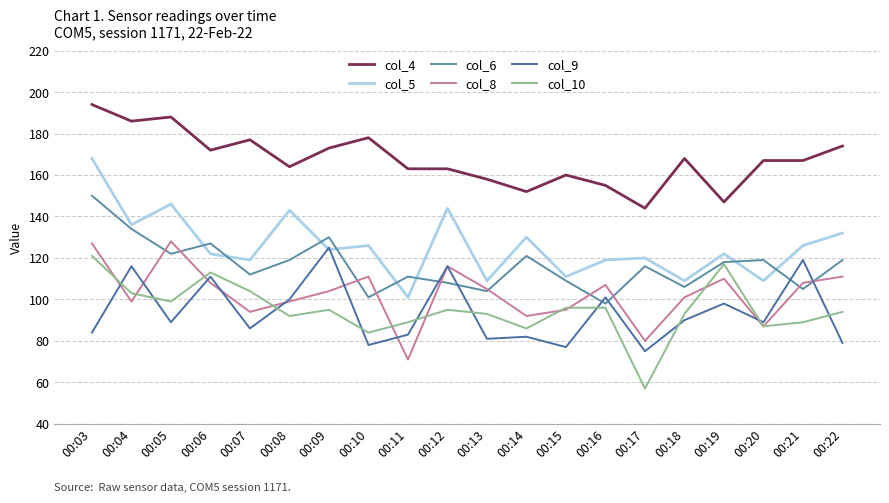

True or false: col_9 and col_10 cross at least once.

True